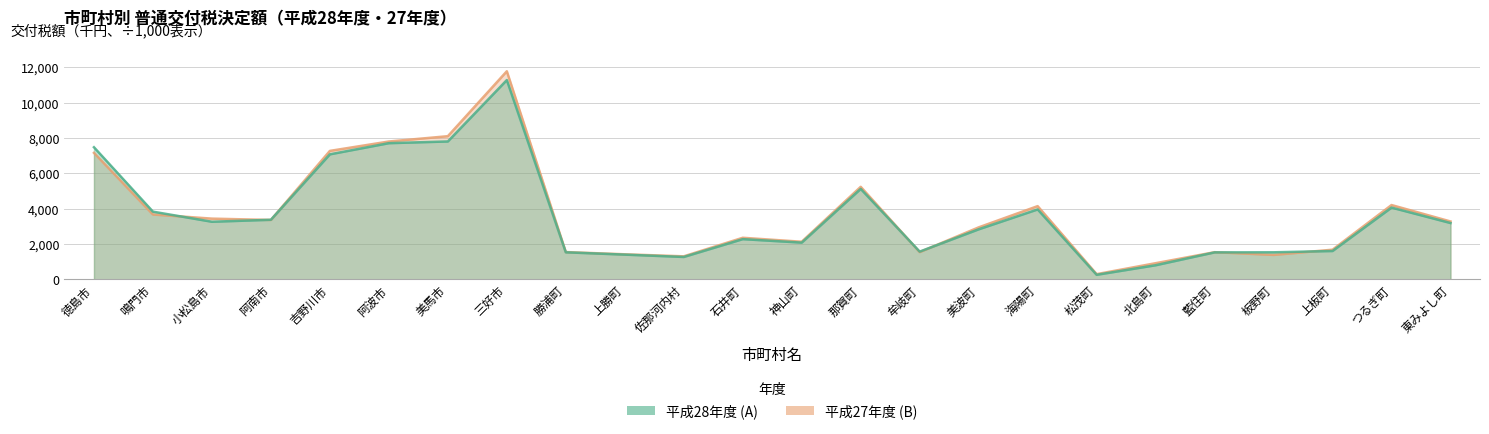

Reading left to right, list all the values displayed in this chart.

平成28年度 (A): 徳島市=7481008	鳴門市=3831118	小松島市=3259898	阿南市=3371530	吉野川市=7079769	阿波市=7711097	美馬市=7808939	三好市=11287285	勝浦町=1528143	上勝町=1397073	佐那河内村=1264404	石井町=2274431	神山町=2077540	那賀町=5119875	牟岐町=1566889	美波町=2831220	海陽町=3958668	松茂町=253535	北島町=795119	藍住町=1523835	板野町=1528415	上板町=1602333	つるぎ町=4061517	東みよし町=3187396
平成27年度 (B): 徳島市=7162429	鳴門市=3670275	小松島市=3436348	阿南市=3360935	吉野川市=7273742	阿波市=7805869	美馬市=8106763	三好市=11785167	勝浦町=1542746	上勝町=1415895	佐那河内村=1300293	石井町=2351842	神山町=2126426	那賀町=5239037	牟岐町=1538660	美波町=2941149	海陽町=4144434	松茂町=291404	北島町=911068	藍住町=1534940	板野町=1380861	上板町=1676054	つるぎ町=4206470	東みよし町=3275641